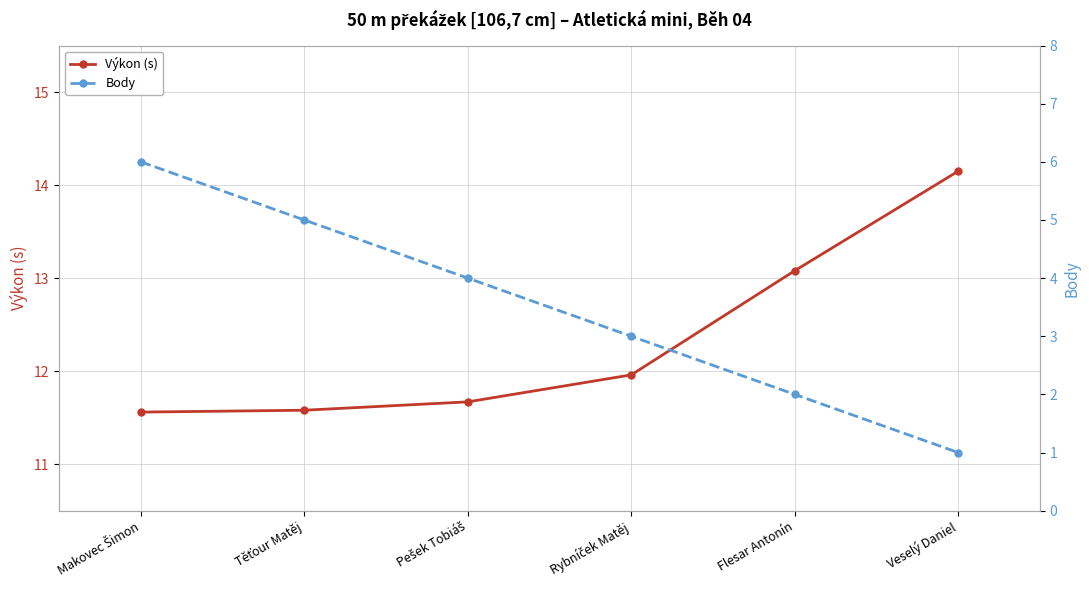

True or false: Body has a value of 1.8 at Veselý Daniel.

False